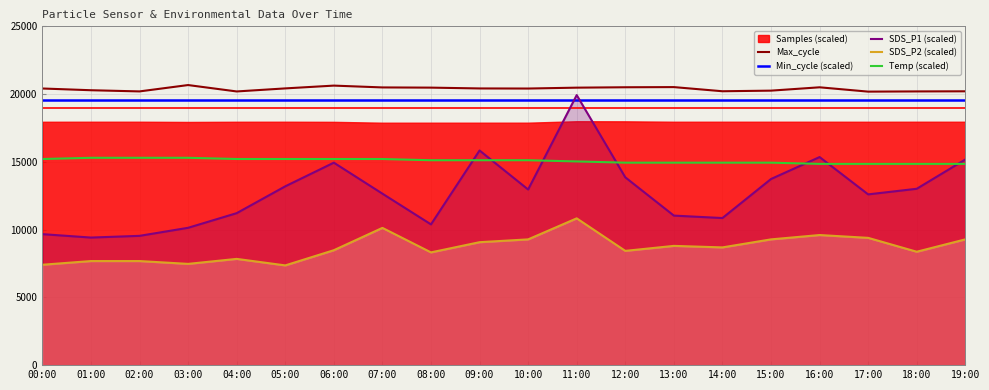

The value of SDS_P1 (scaled) at 10:00 is 12960.0. True or false?

True